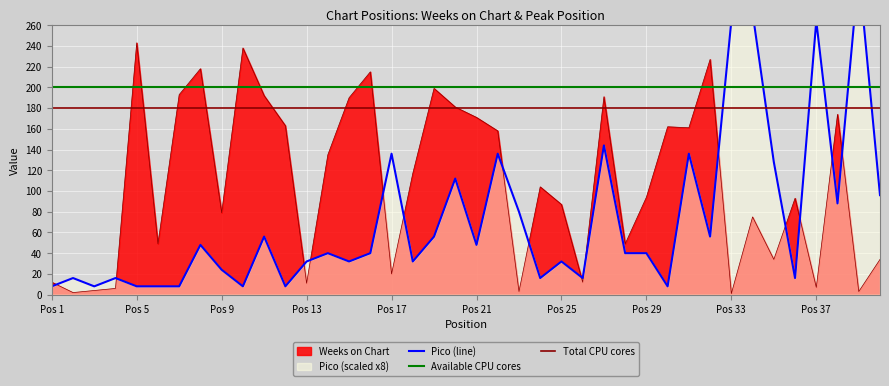

Where do Weeks on Chart and Pico first cross each other?

1 and 2